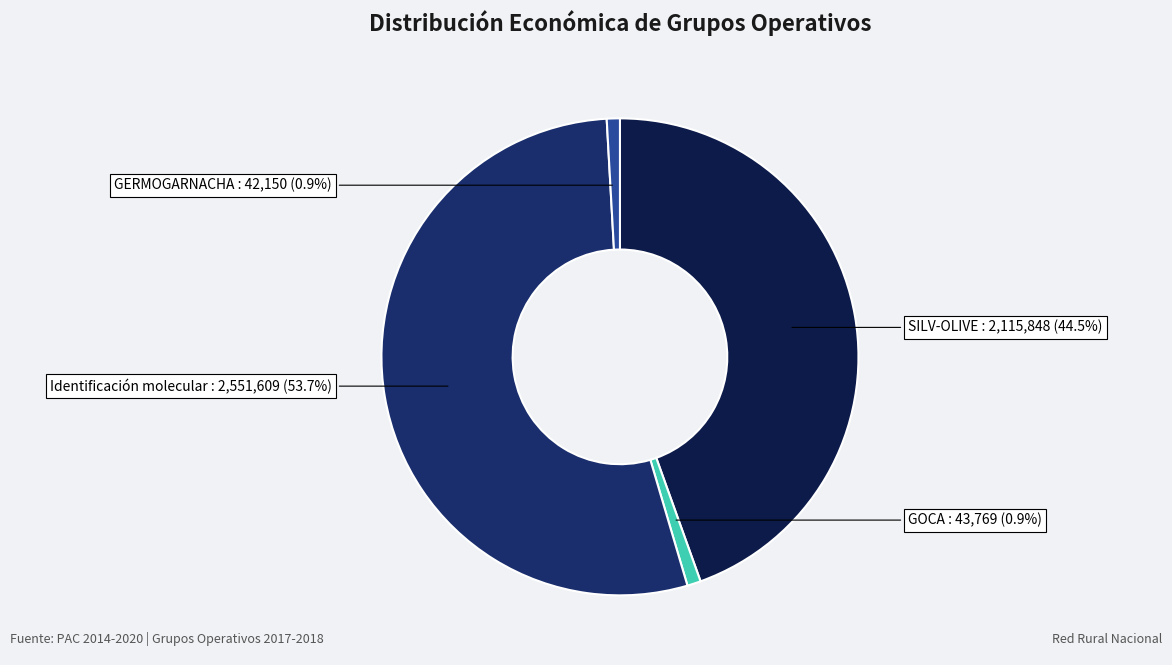

Is there a majority slice in this chart?

Yes